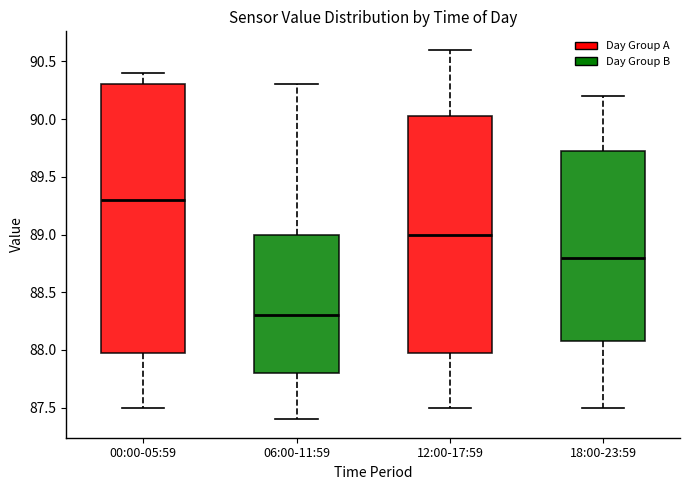

Which box is the tallest, from its lower edge to its upper edge?

00:00-05:59